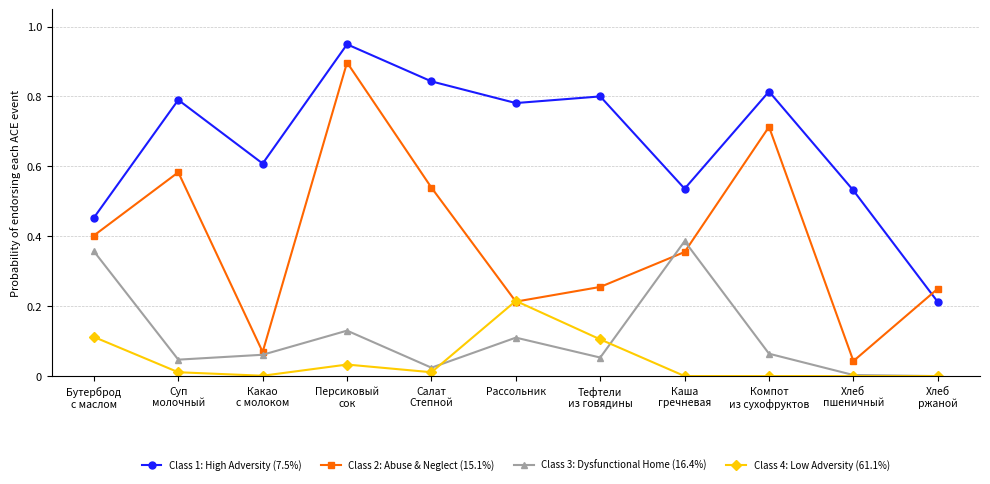

What is the total value across all series at Рассольник?

1.3